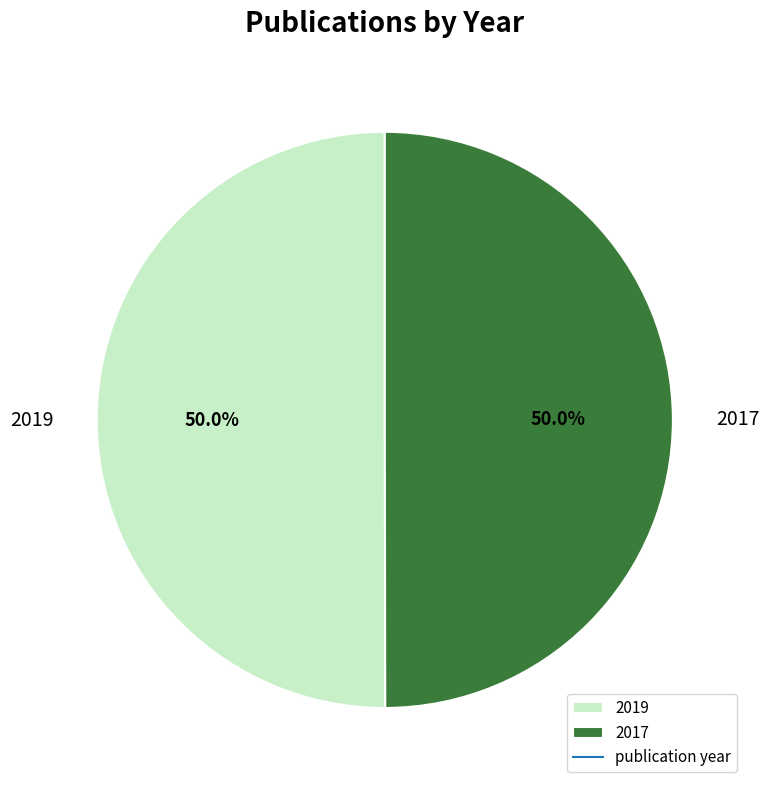

Is the sum of 2017 and 2019 greater than half?

Yes